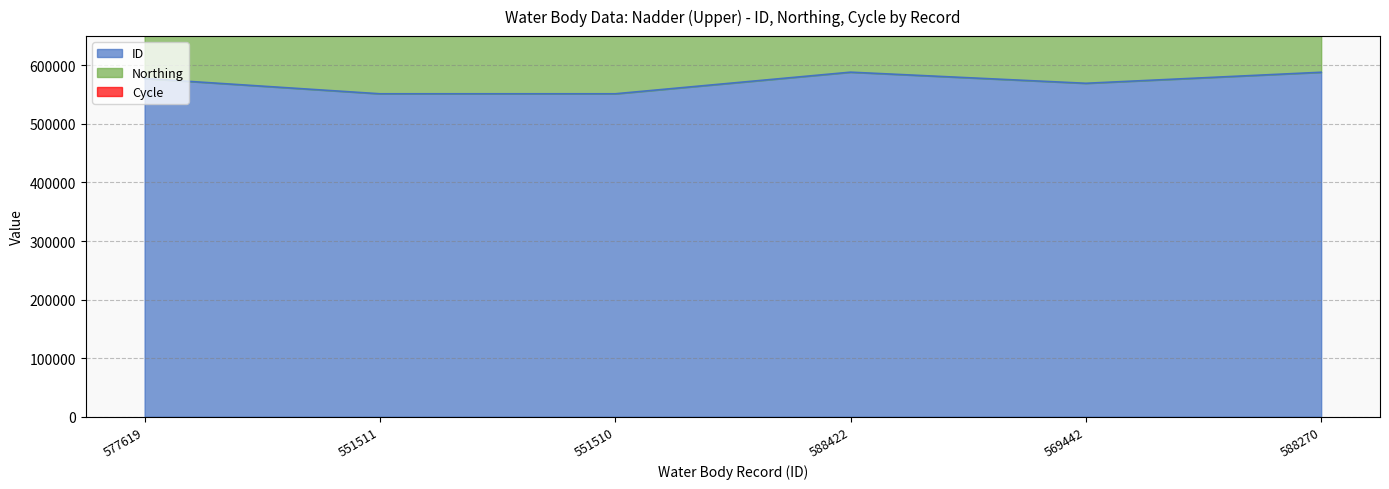

Between 551510 and 588270, which is larger?

588270